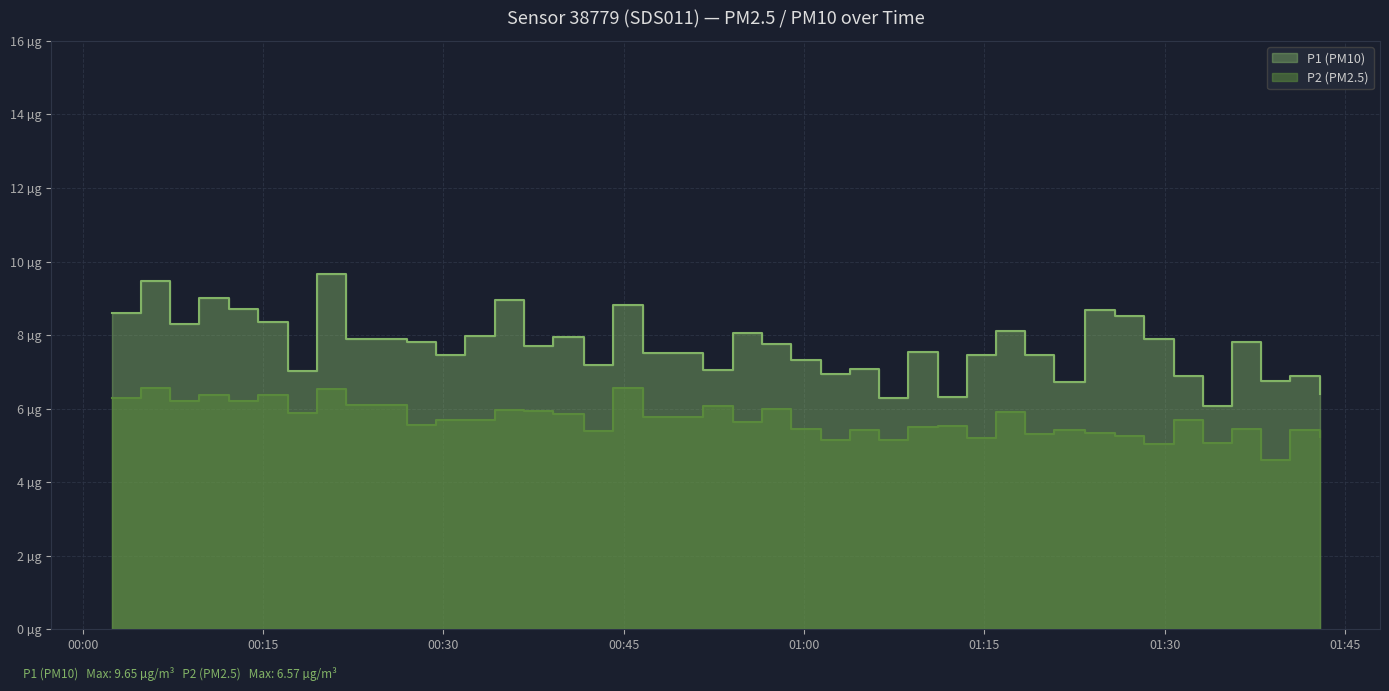

How many data points in P2 are less than 5?

1